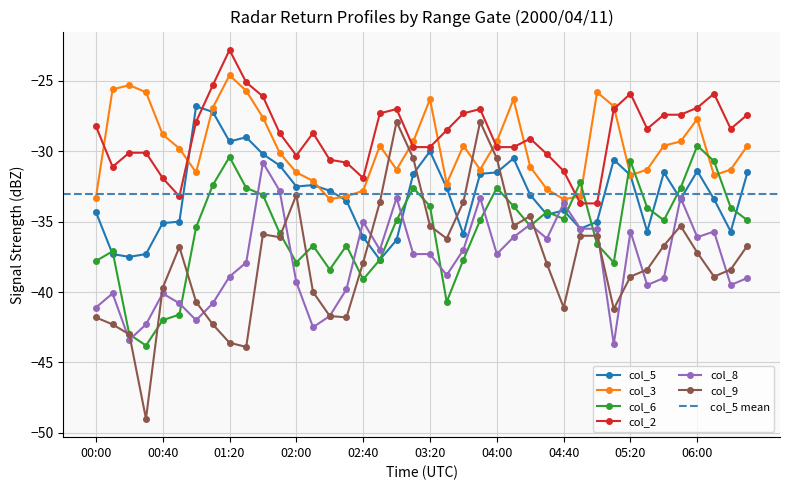

Which series has the largest total across all categories?

col_2